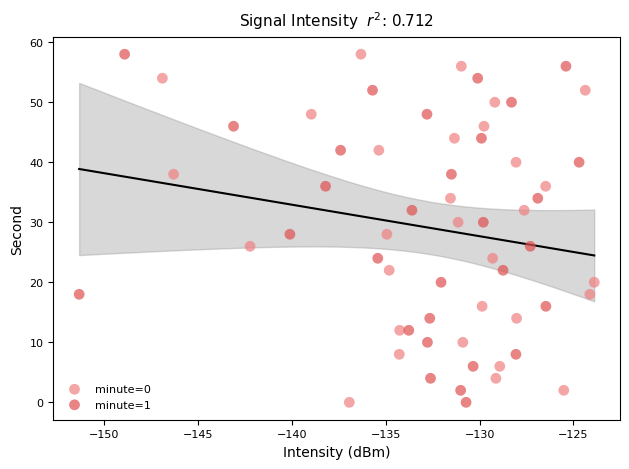

What are all the series names shown in the legend?

minute=0, minute=1